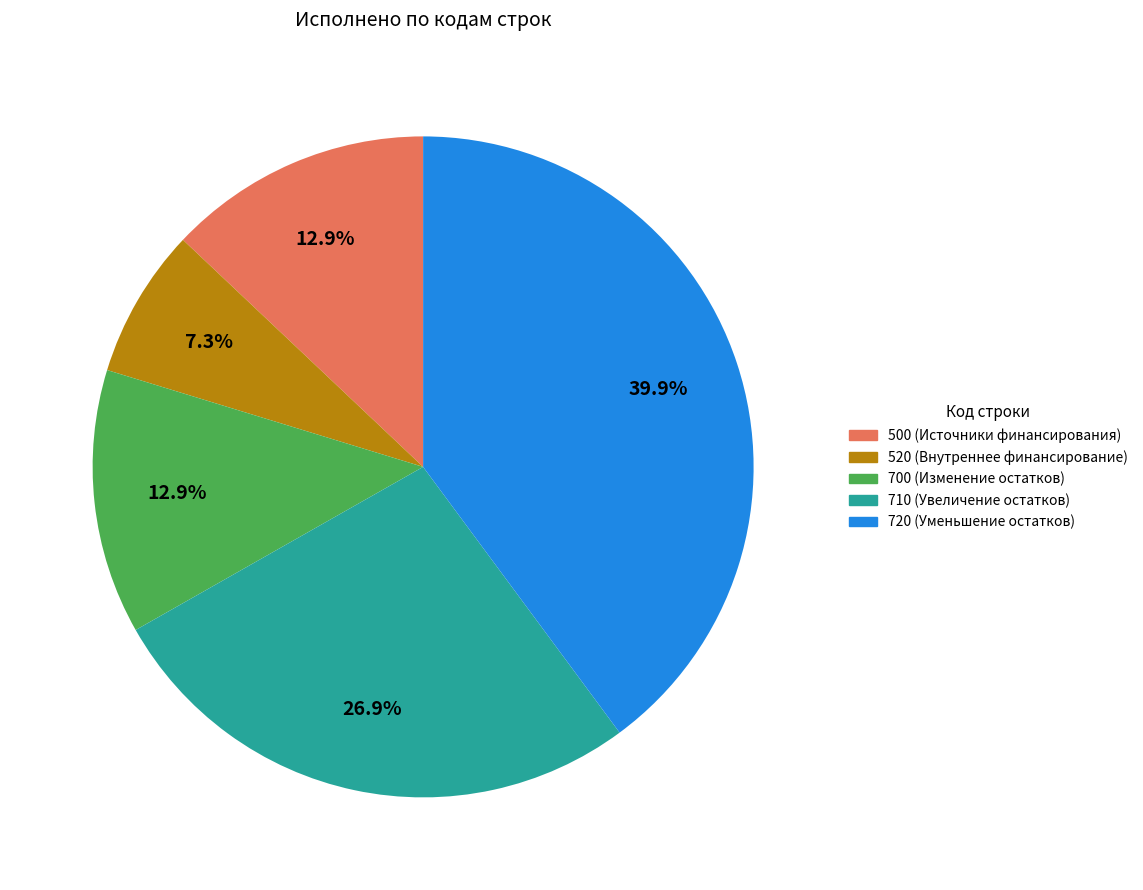

Between 700 and 520, which is larger?

700